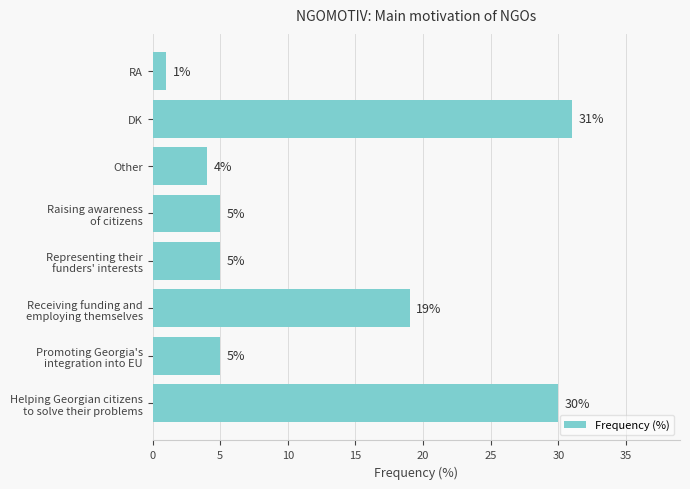

Which label corresponds to the smallest value in the chart?

RA